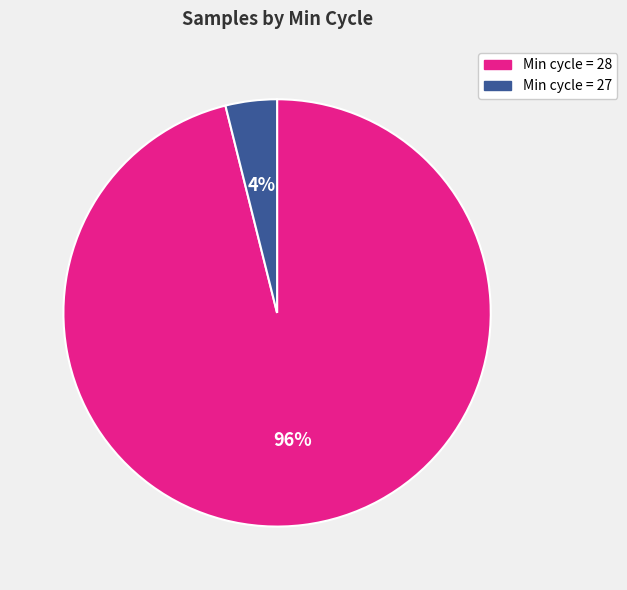

Rank the categories by value from highest to lowest.

Min cycle = 28, Min cycle = 27